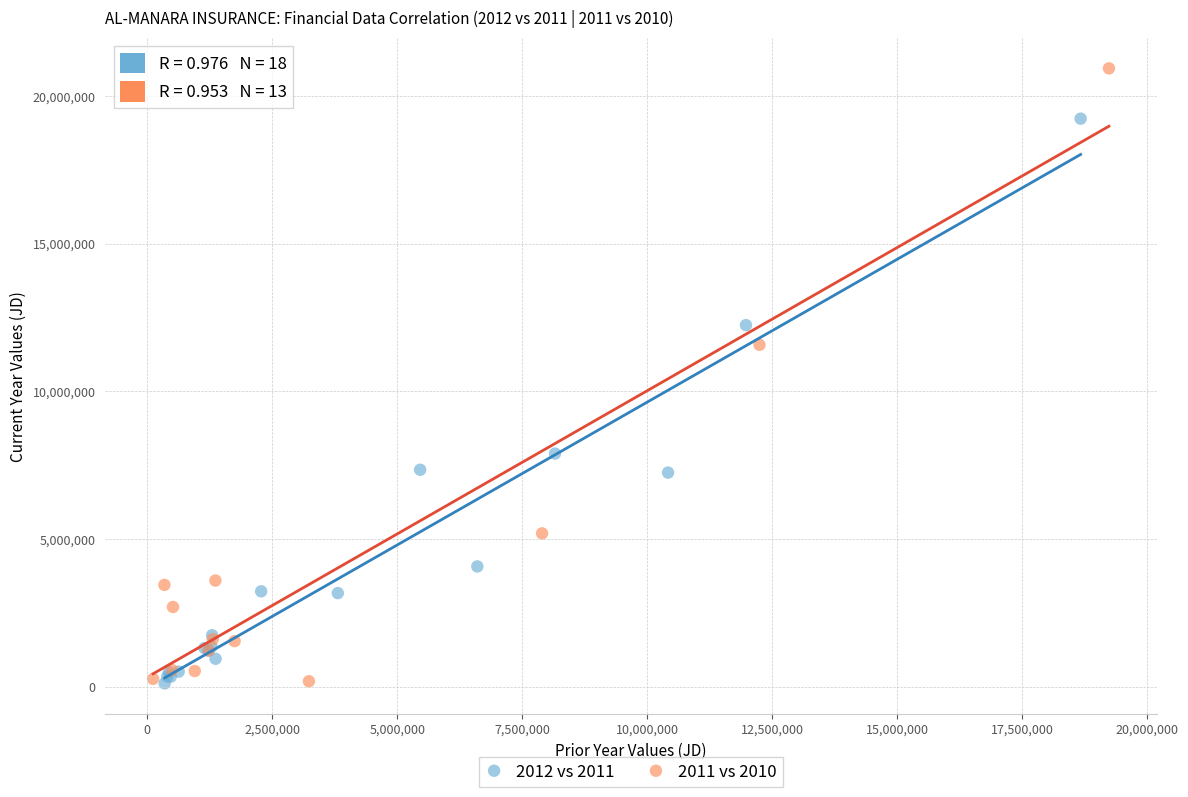

Which series has the widest spread of Y values?

2011 vs 2010